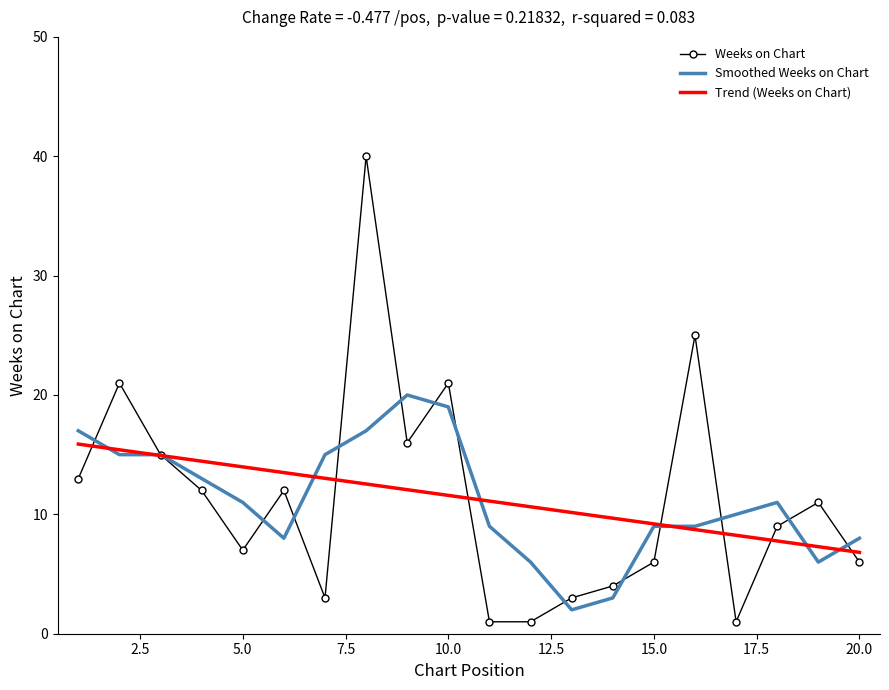

Which series has the largest range (max minus min)?

Weeks on Chart